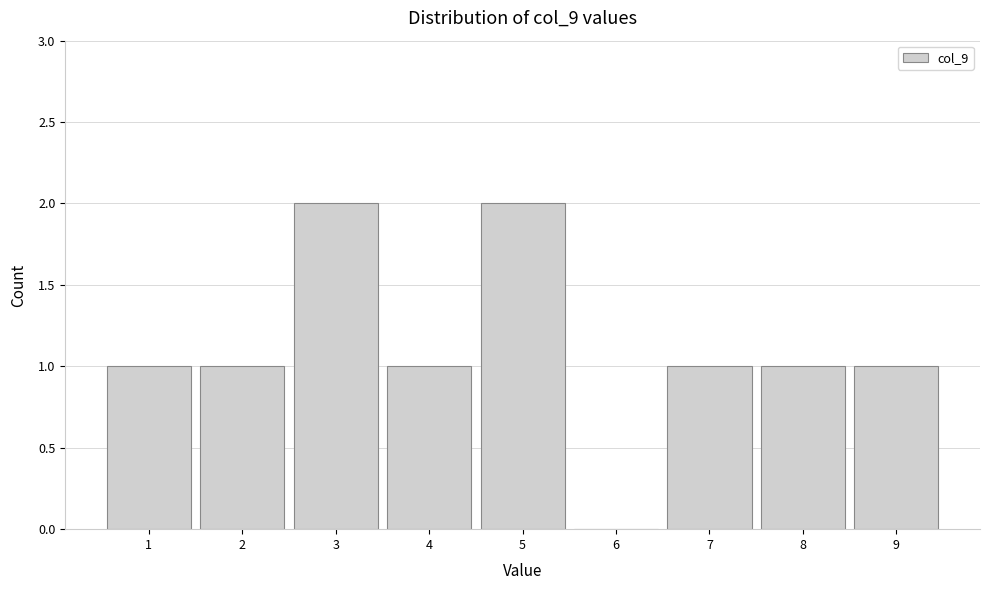

Reading left to right, list every bar in this chart as the range it spans on the x-axis followed by its height. The values are not printed on the chart, so give them approximately, as read against the axis.

0.5 to 1.5: 1
1.5 to 2.5: 1
2.5 to 3.5: 2
3.5 to 4.5: 1
4.5 to 5.5: 2
5.5 to 6.5: 0
6.5 to 7.5: 1
7.5 to 8.5: 1
8.5 to 9.5: 1